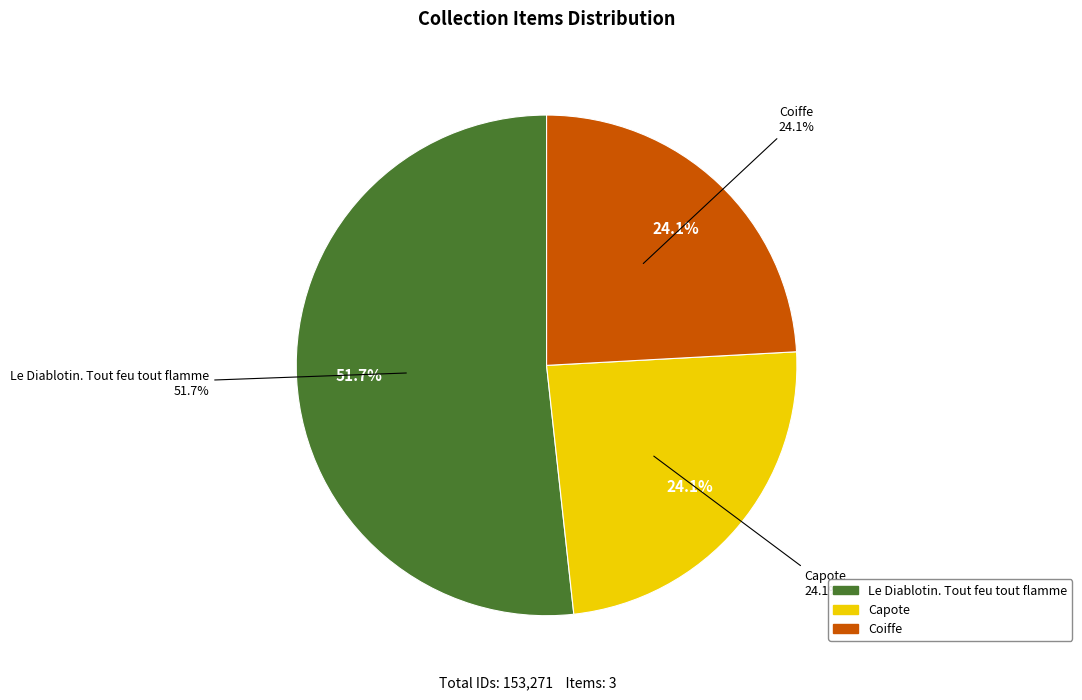

Which category accounts for the majority?

Le Diablotin. Tout feu tout flamme